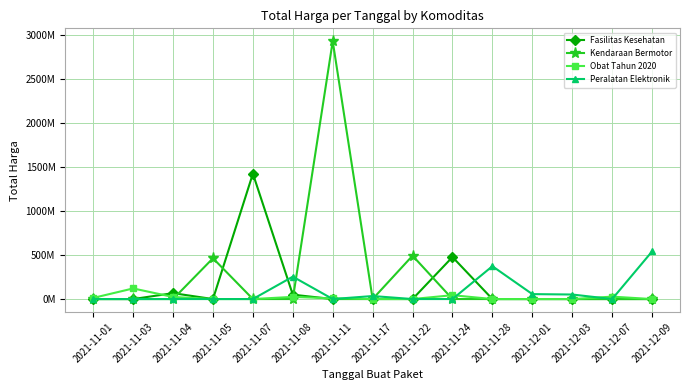

What are all the series names shown in the legend?

Fasilitas Kesehatan, Kendaraan Bermotor, Obat Tahun 2020, Peralatan Elektronik